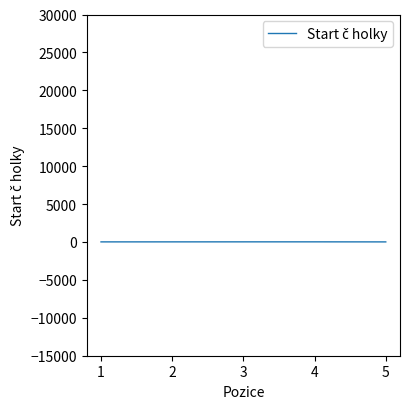

Approximately how many times larger is the value at 2 compared to 3?

0.9